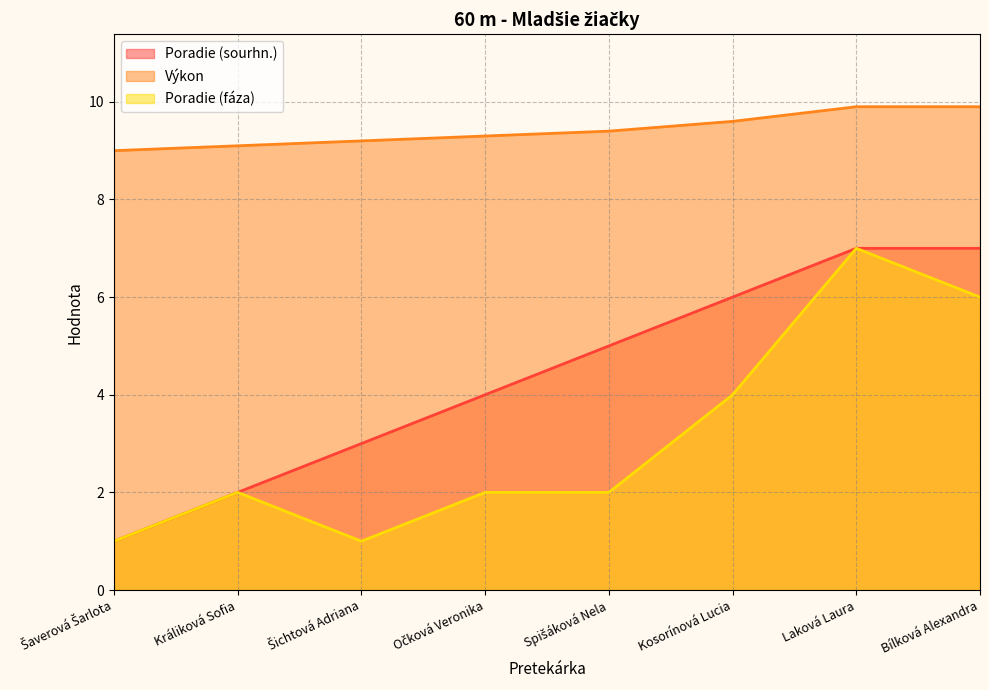

True or false: Výkon and Poradie (sourhn.) cross at least once.

False